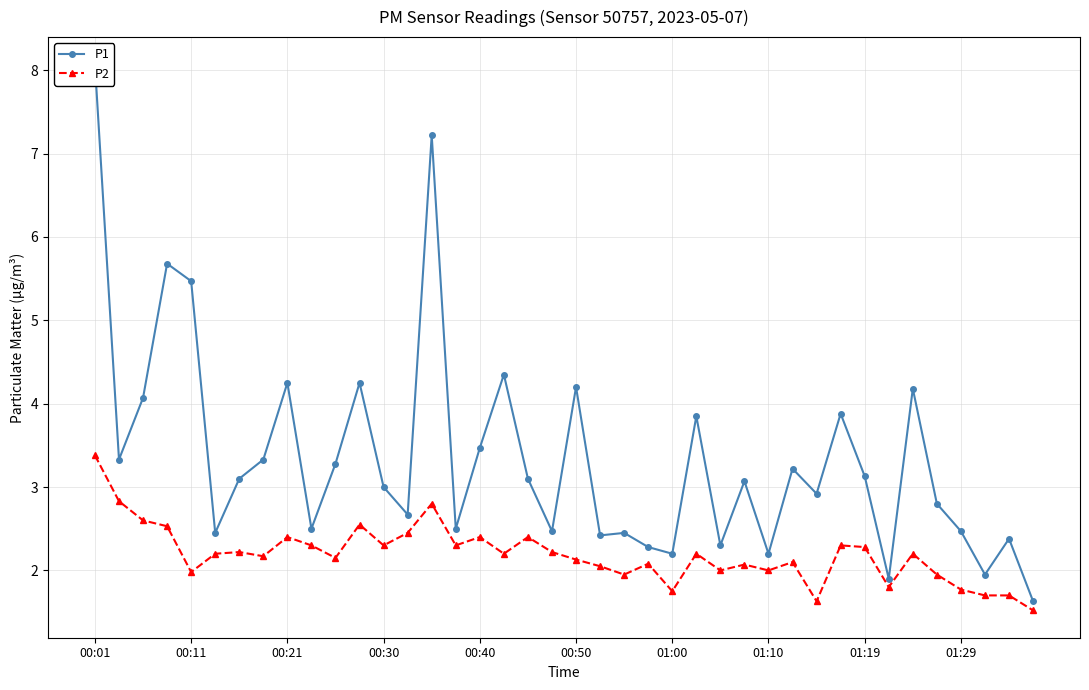

Where does the P1 series first go above 3?

00:01